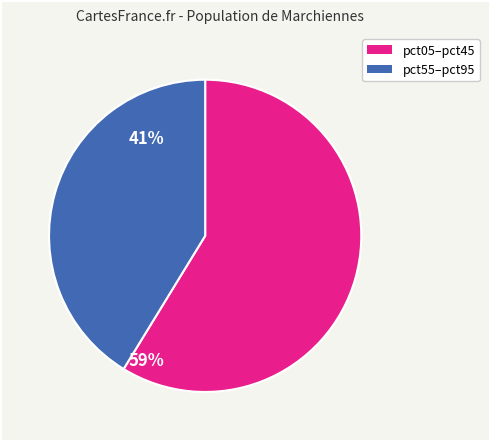

Is the sum of pct55–pct95 and pct05–pct45 greater than half?

Yes